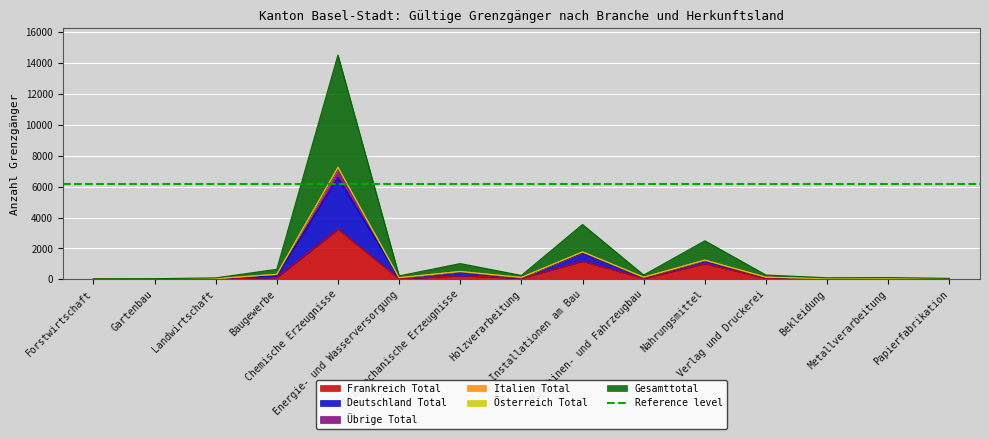

What is the difference between the maximum and second lowest values in the Deutschland Total series?

7116